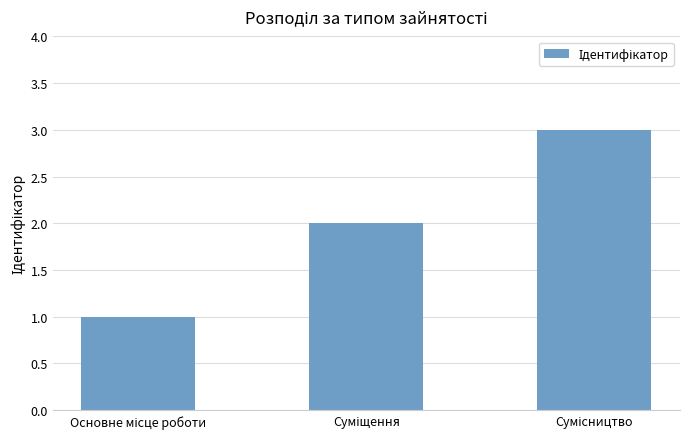

What is the value of the 1st bar from the left?

1